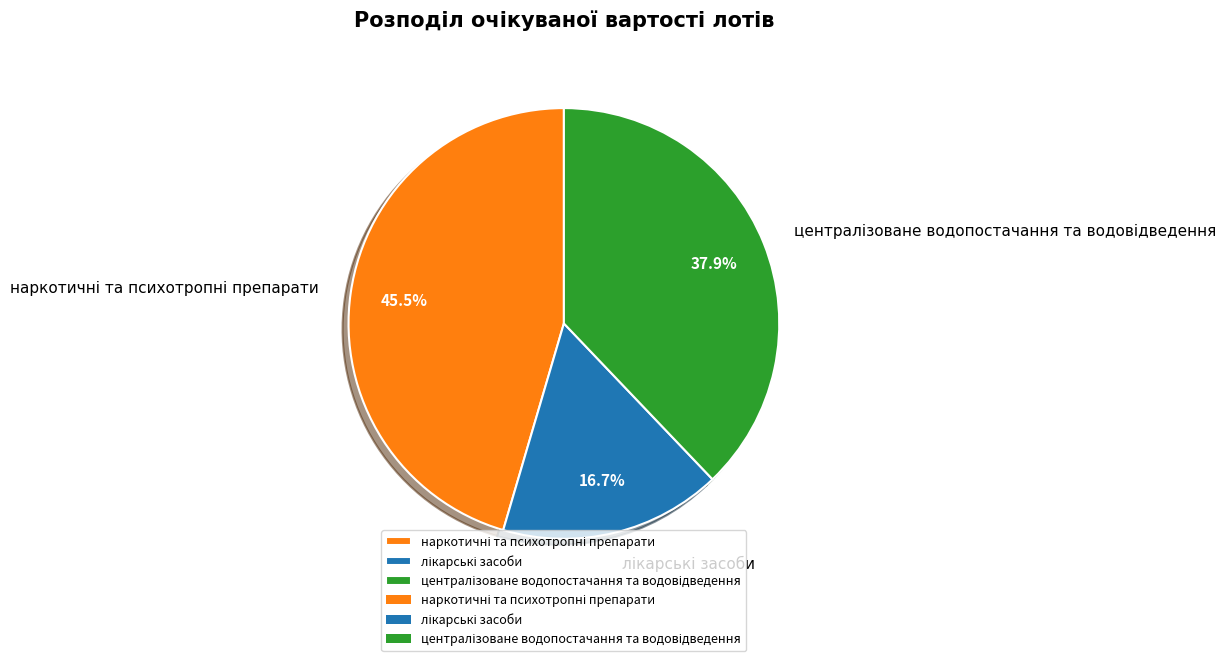

Is there any slice that represents more than half of the pie?

No